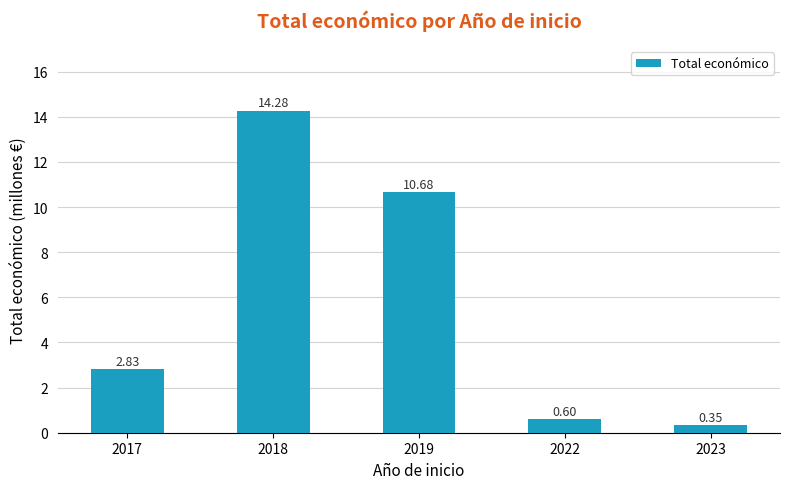

List the labels in order of value, largest first.

2018, 2019, 2017, 2022, 2023